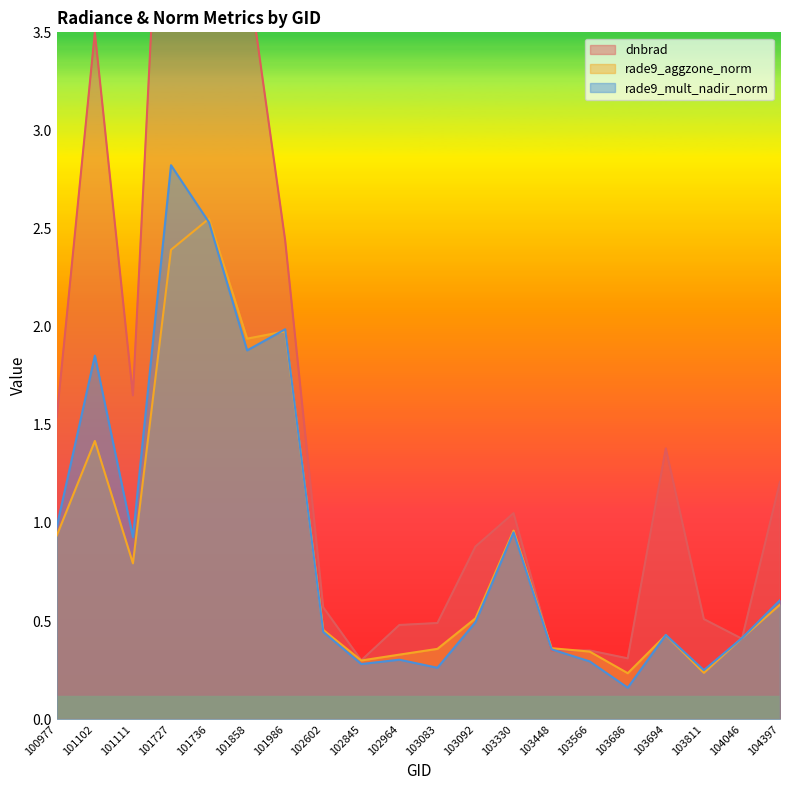

What is the difference between the maximum and second lowest values in the dnbrad series?

7.8